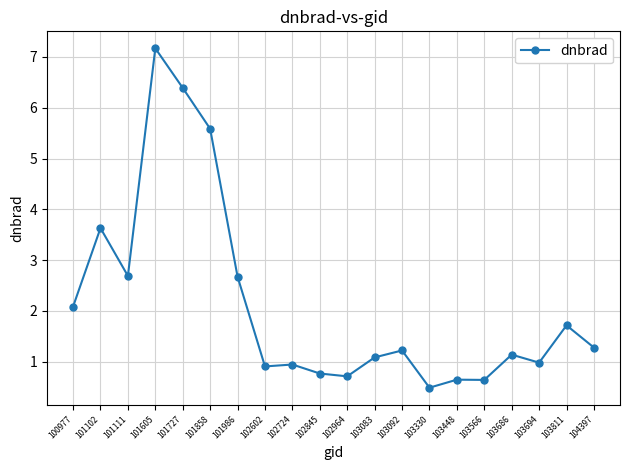

What is the difference between the values at 101102 and 102964?

2.9